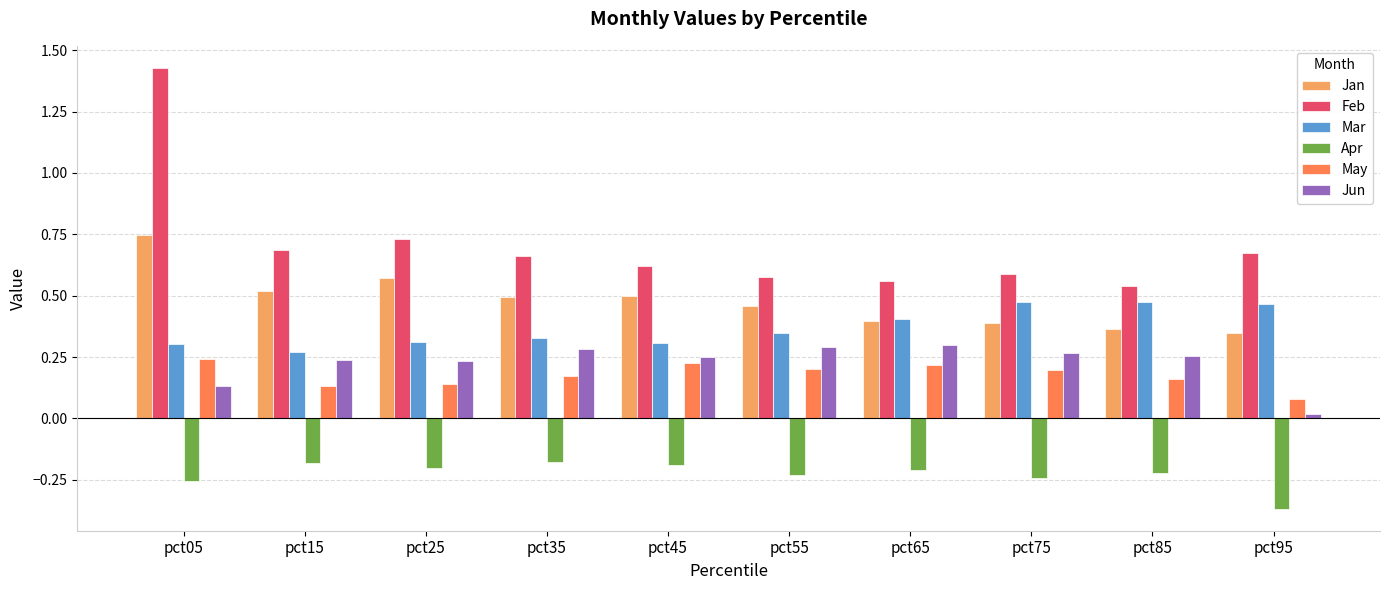

Is the value of Feb at pct95 greater than the value of Mar at pct15?

Yes